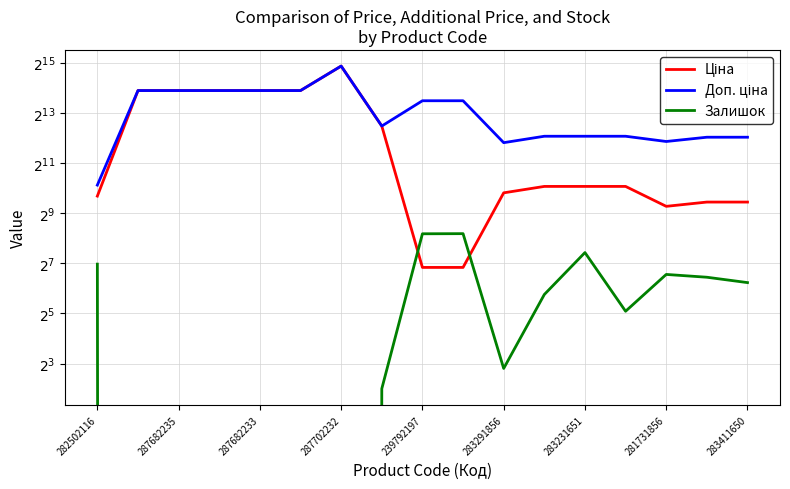

Reading left to right, what are all the values shown in this chart?

Ціна: 818.5	15120.0	15120.0	15120.0	15120.0	15120.0	29747.2	5673.8	114.1	114.1	895.9	1069.8	1069.8	1069.8	617.0	694.3	694.3
Доп. ціна: 1109.2	15120.0	15120.0	15120.0	15120.0	15120.0	29747.2	5673.8	11410.0	11410.0	3583.6	4279.1	4279.1	4279.1	3701.9	4165.6	4165.6
Залишок: 125.0	0.0	0.0	0.0	0.0	0.0	0.0	4.0	289.0	290.0	7.0	54.0	172.0	34.0	94.0	87.0	75.0